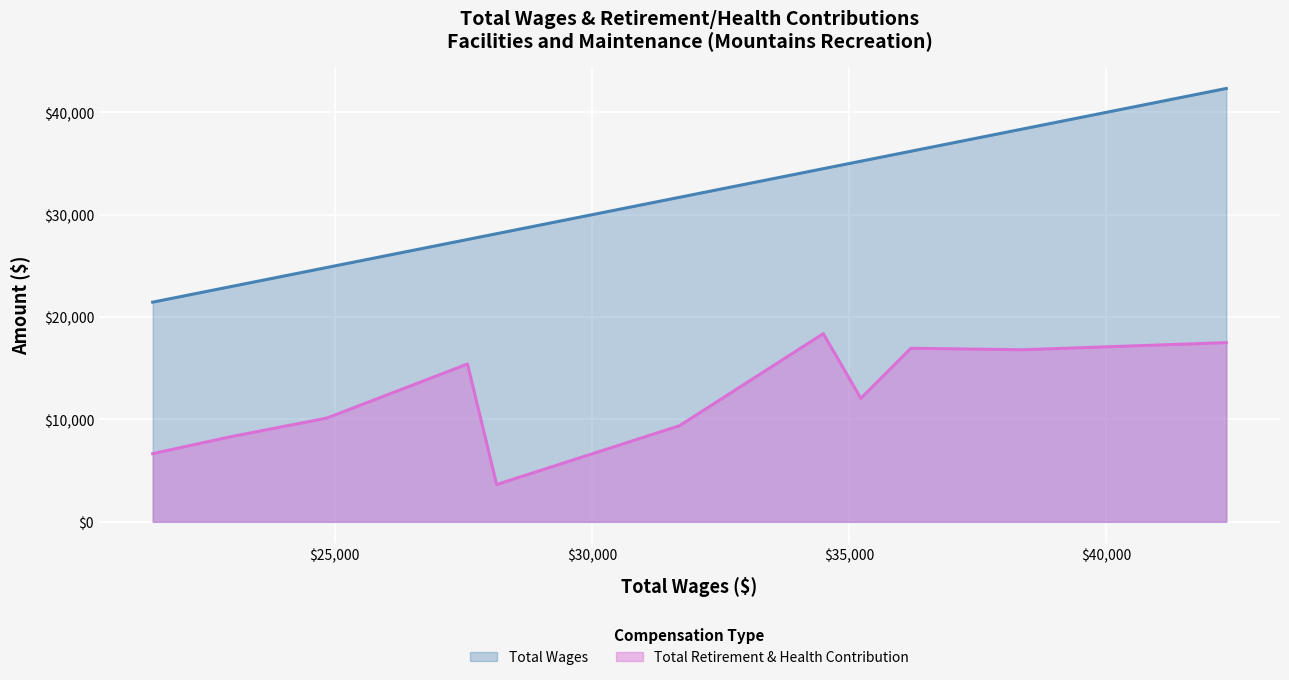

What is the difference between the second highest and second lowest values?

15424